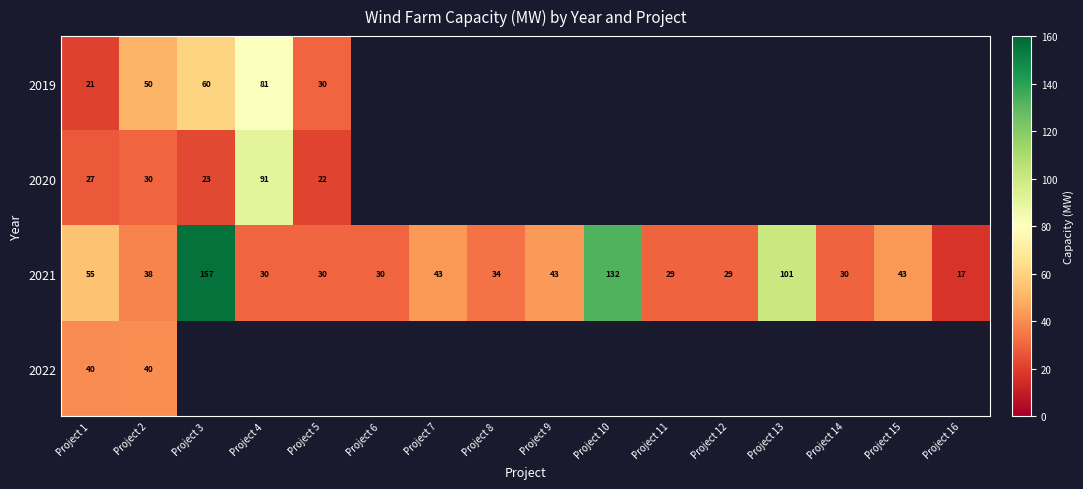

Between Project 11 and Project 2, which is larger?

Project 2